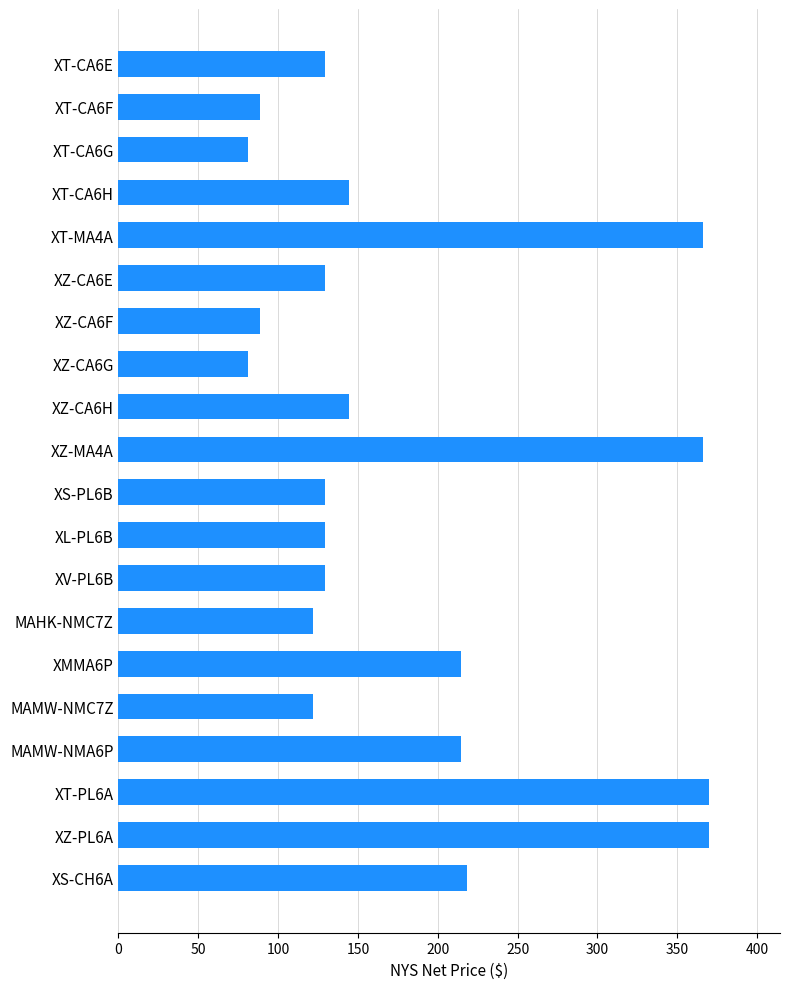

What is the label of the 16th bar from the top?

MAMW-NMC7Z